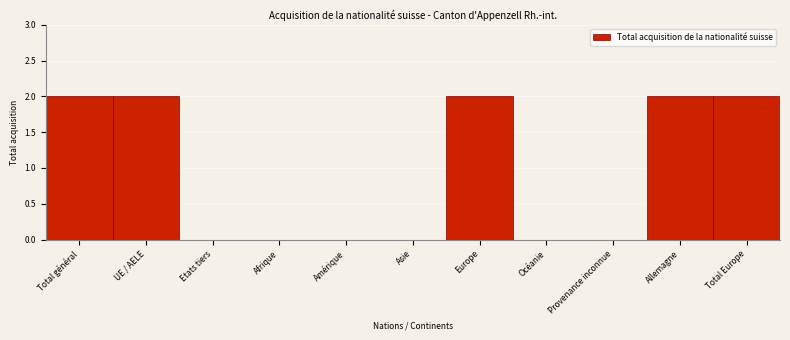

Reading right to left, list all the values displayed in this chart.

Total Europe=2	Allemagne=2	Provenance inconnue=0	Océanie=0	Europe=2	Asie=0	Amérique=0	Afrique=0	Etats tiers=0	UE / AELE=2	Total général=2